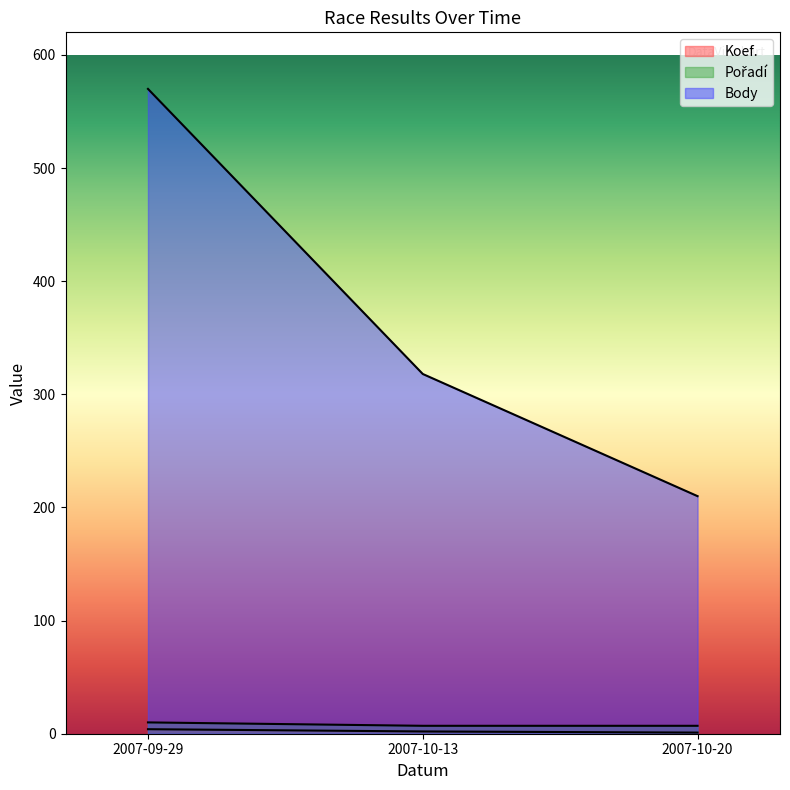

Which series changed the most between 2007-09-29 and 2007-10-13?

Body